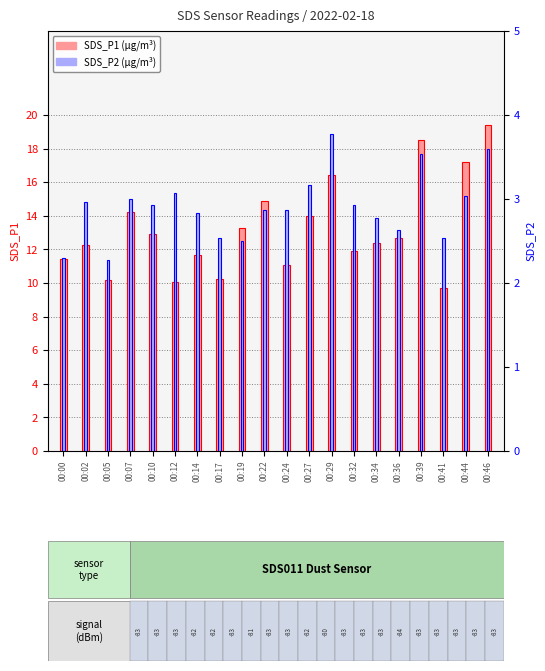

Read the SDS_P1 value at 00:24.

11.1